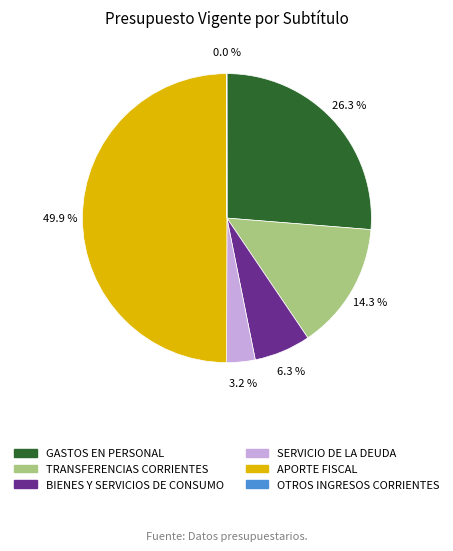

Is it true that SERVICIO DE LA DEUDA is 3% of the pie?

True